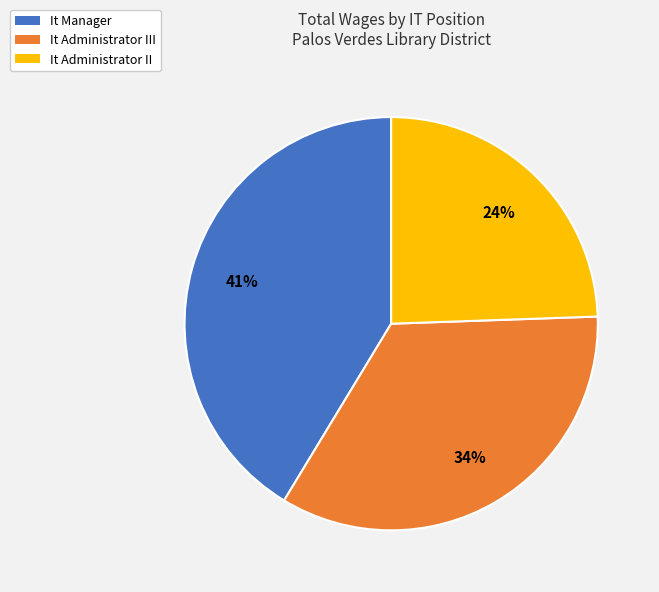

Is It Administrator II the majority of the pie?

No